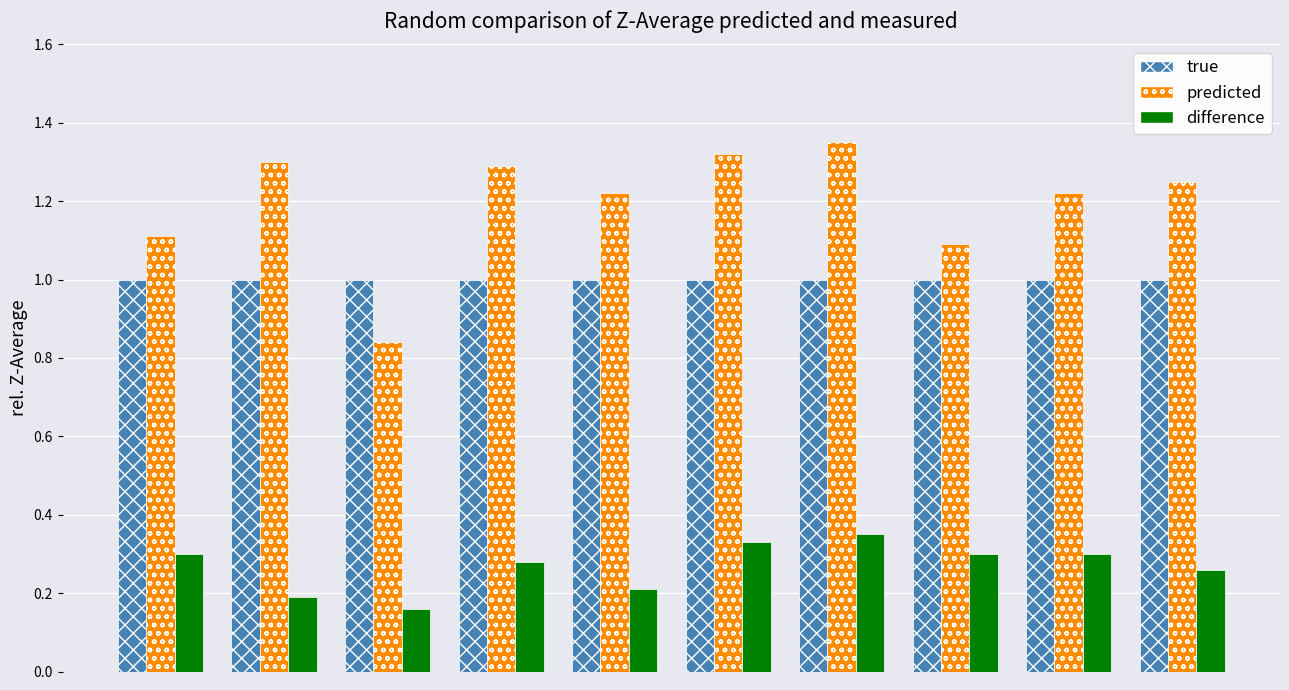

Which series has the widest spread of values?

predicted